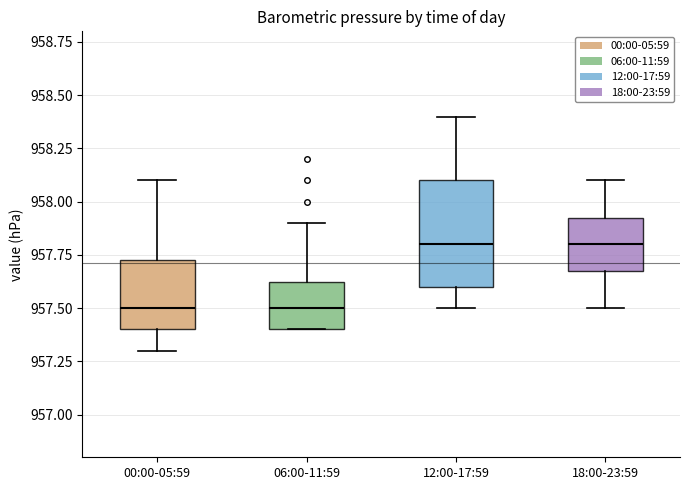

Reading left to right, transcribe this box plot: for each box, give where its median line is, the range the box spans, and where its two whiskers end, as read against the y-axis. The values are not printed on the chart, so give them approximately, as read against the axis.

00:00-05:59: median 957.50, box 957.40 to 957.75, whiskers 957.30 to 958.10
06:00-11:59: median 957.50, box 957.40 to 957.65, whiskers 957.40 to 957.90
12:00-17:59: median 957.80, box 957.60 to 958.10, whiskers 957.50 to 958.40
18:00-23:59: median 957.80, box 957.70 to 957.95, whiskers 957.50 to 958.10